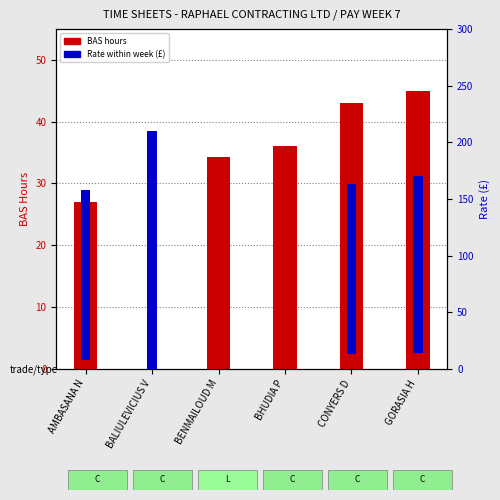

Is it true that Rate (£) equals 150.0 at CONYERS D?

True